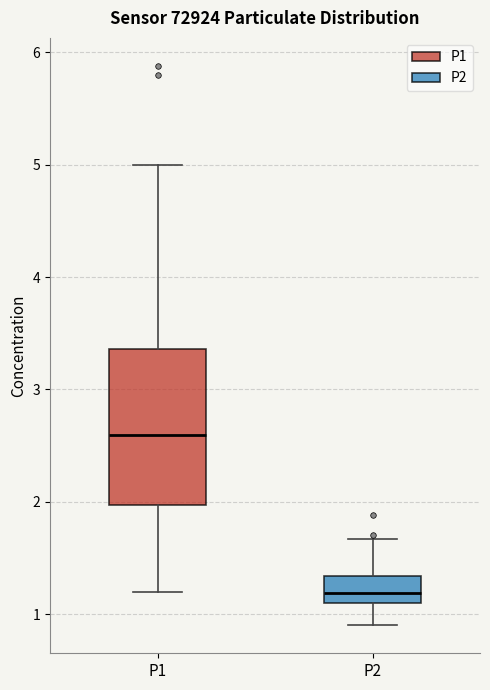

Where does the median line of the box for P1 sit on the y-axis? The values are not printed on the chart, so give them approximately, as read against the axis.

2.6